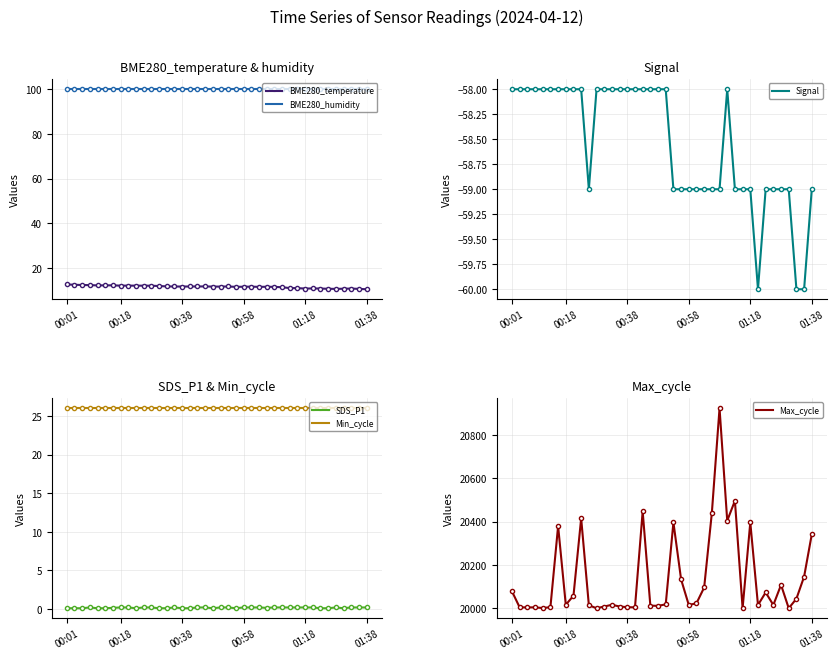

True or false: Signal and SDS_P1 cross at least once.

False